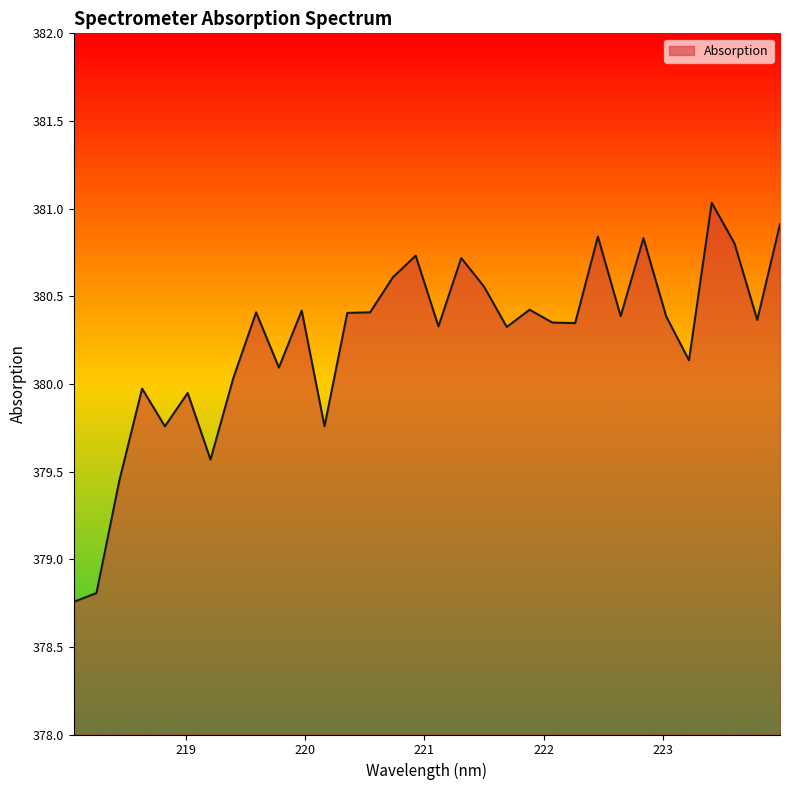

What is the maximum value shown in the chart?

381.0